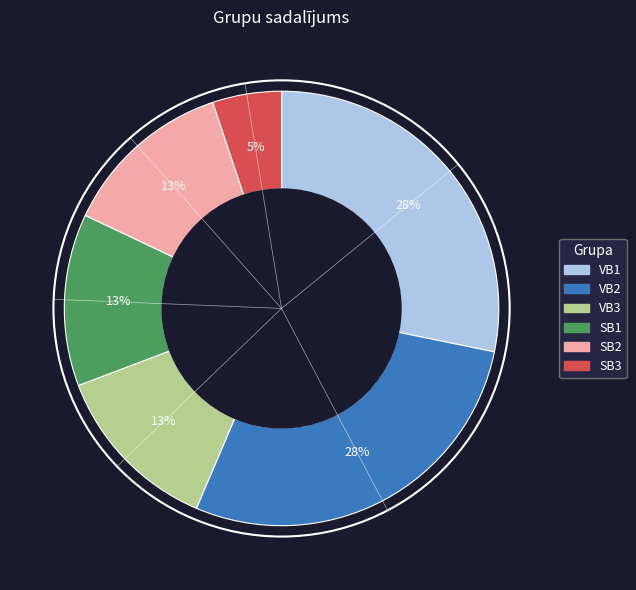

Does any single category account for the majority?

No